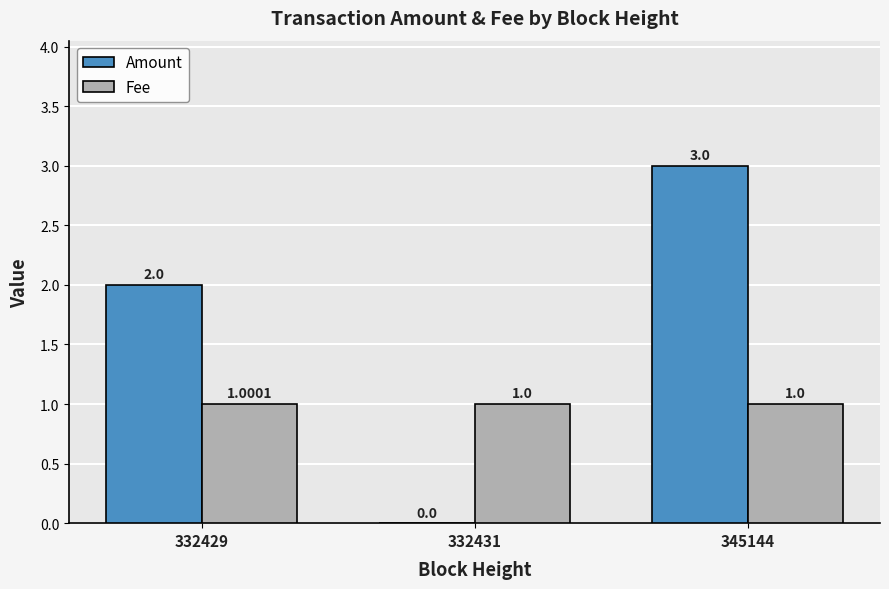

Between 332431 and 345144, which series saw the biggest shift?

Amount